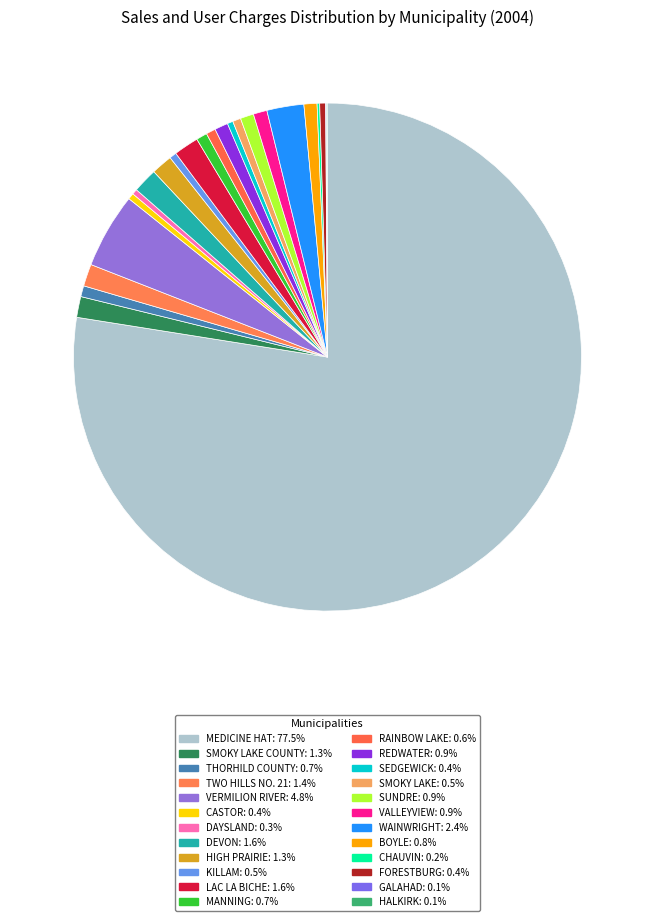

Which category accounts for the majority?

MEDICINE HAT